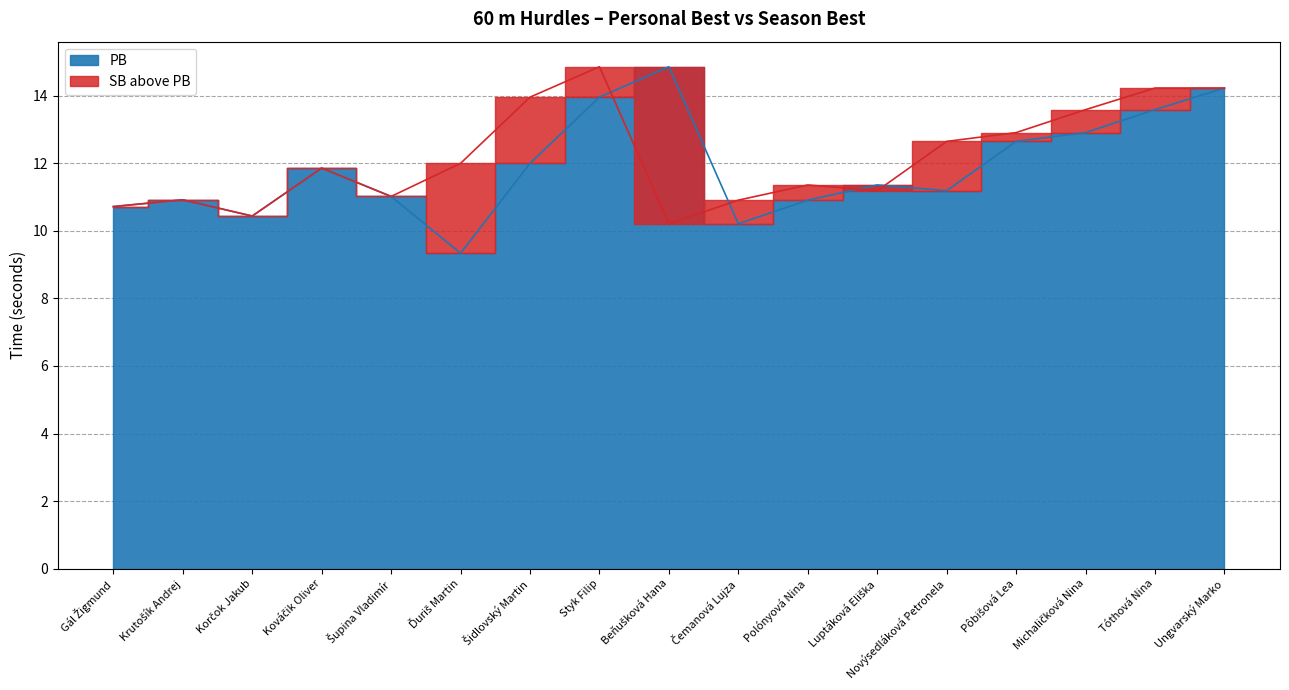

How many values in the PB series are below 11?

6